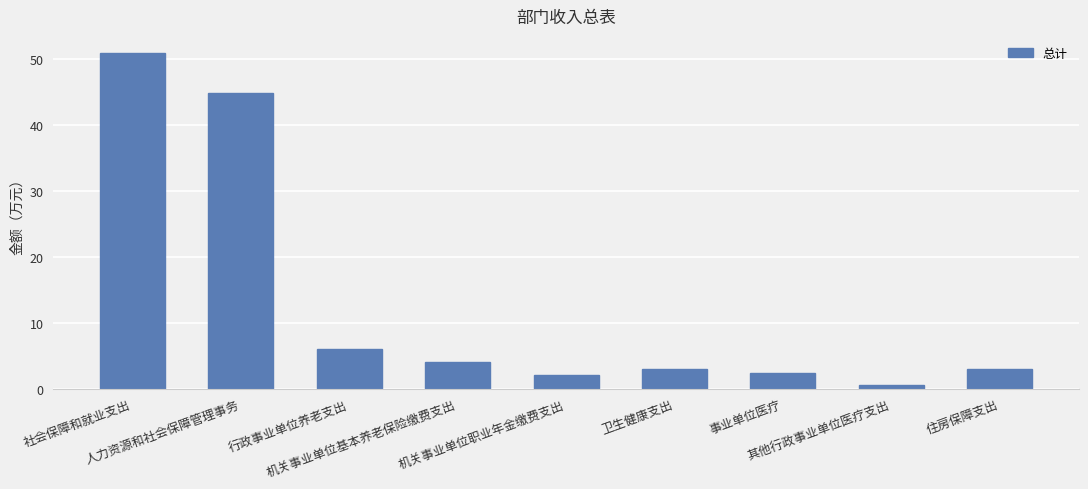

At which label does the data first exceed 3?

社会保障和就业支出